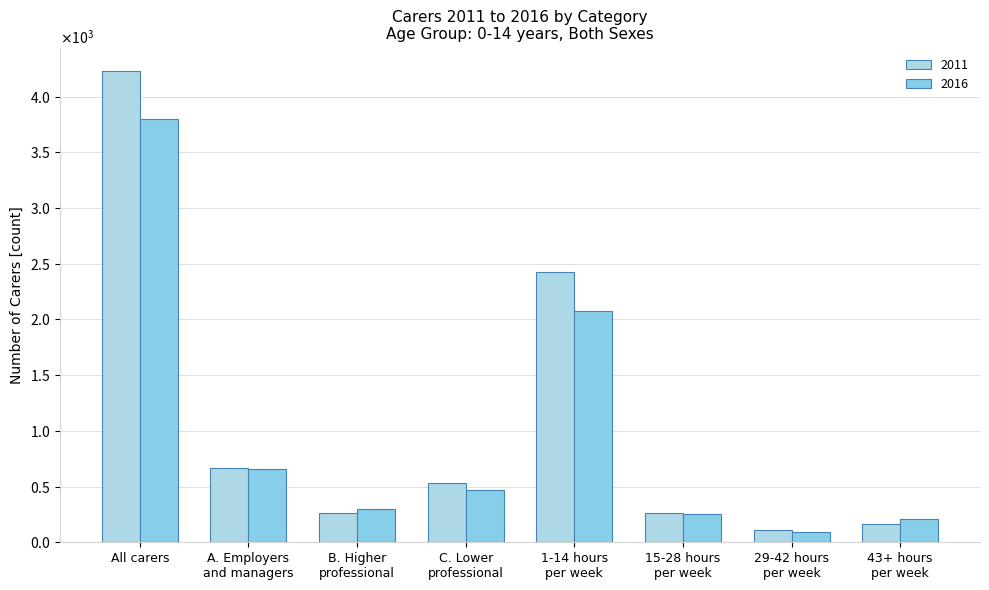

What is the difference between the 2016 values at B. Higher
professional and 1-14 hours
per week?

1776